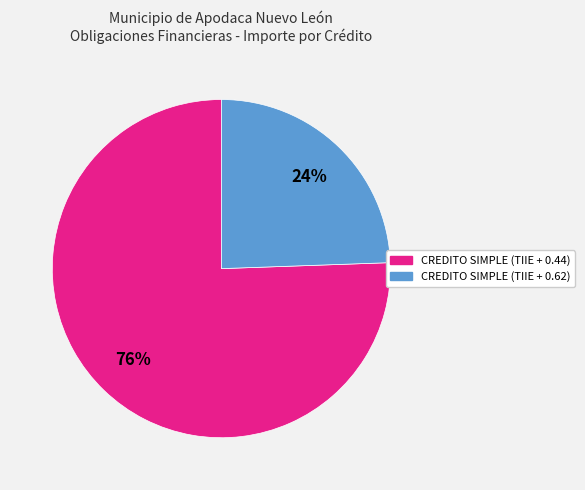

True or false: CREDITO SIMPLE (TIIE + 0.44) accounts for 90% of the total.

False